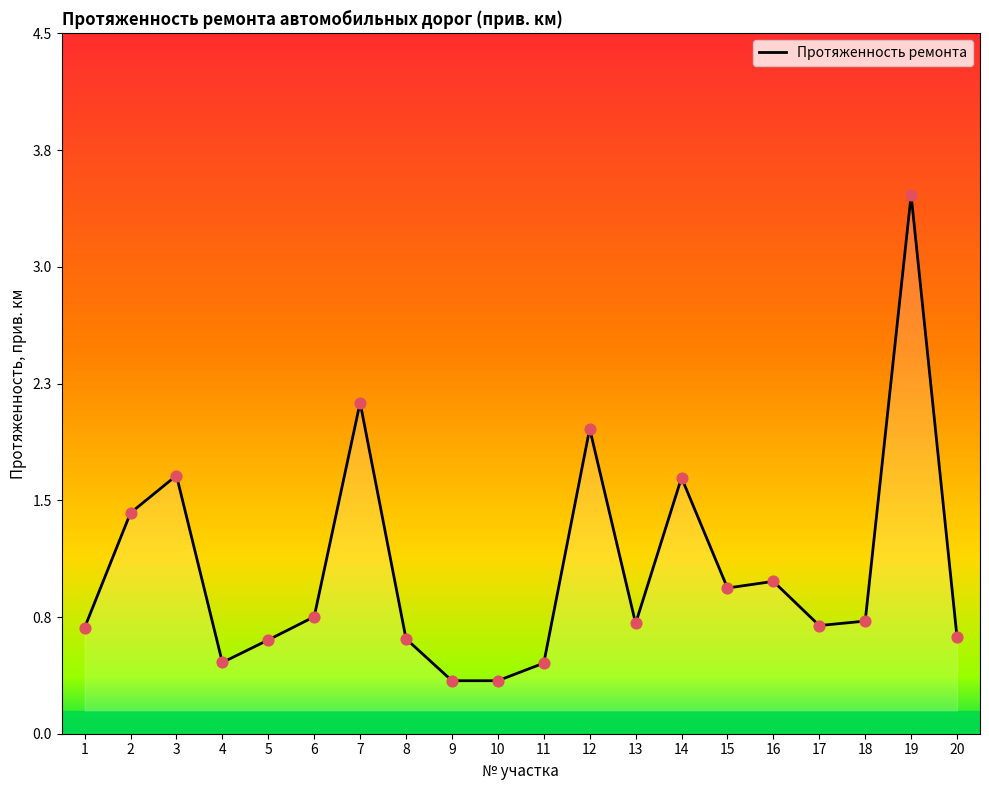

What is the change in value from 9 to 14?

+1.3